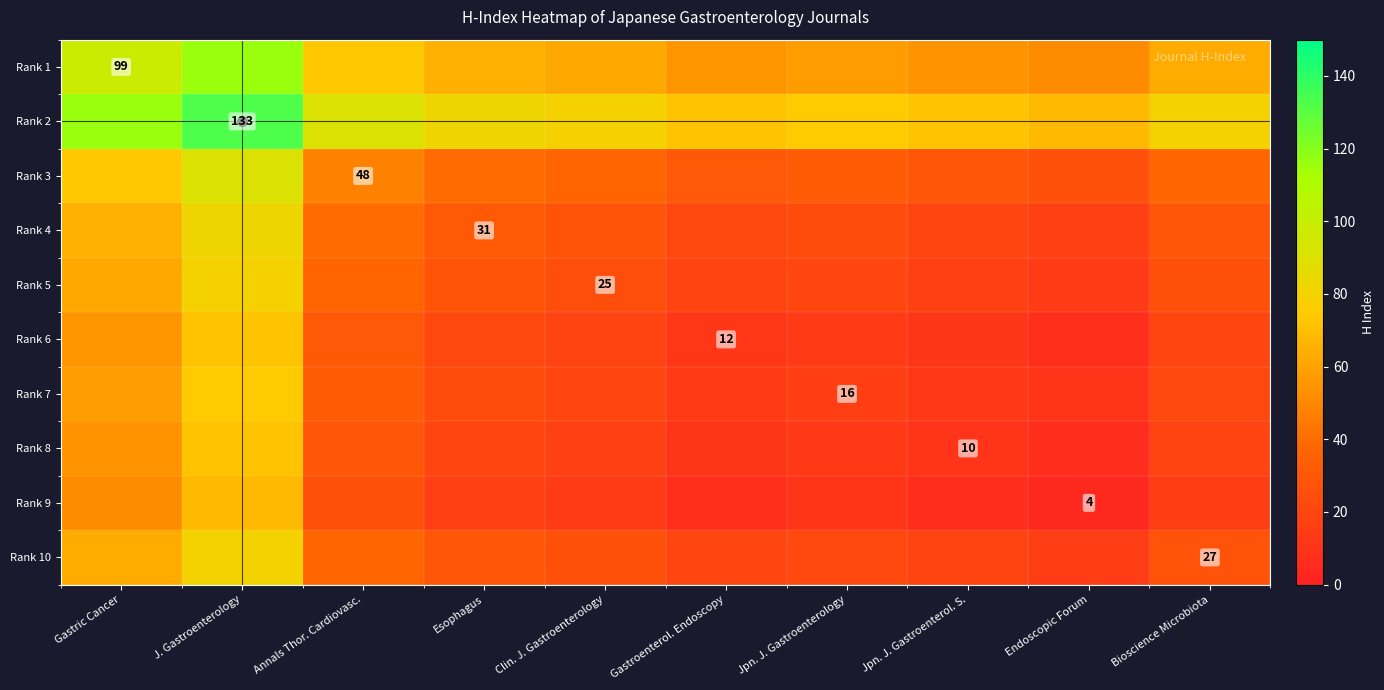

The value of Rank 3 at Annals Thor. Cardiovasc. is 48.0. True or false?

True